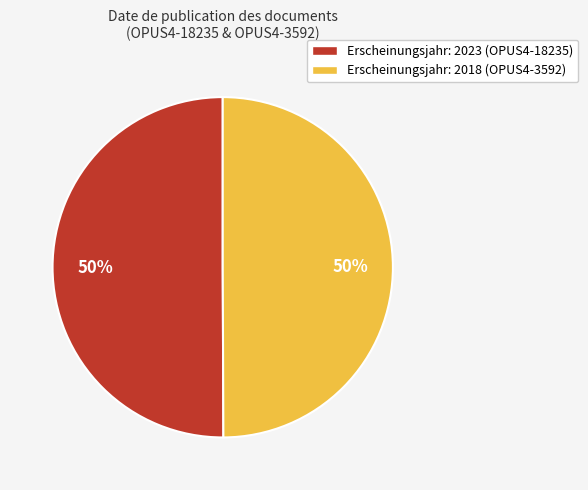

Count the number of slices in the pie.

2